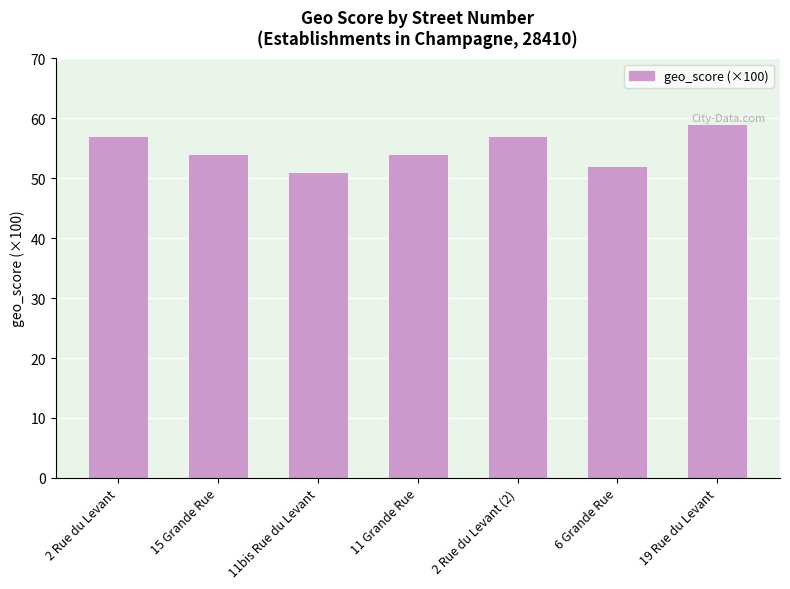

The value at 19 Rue du Levant is 59. True or false?

True